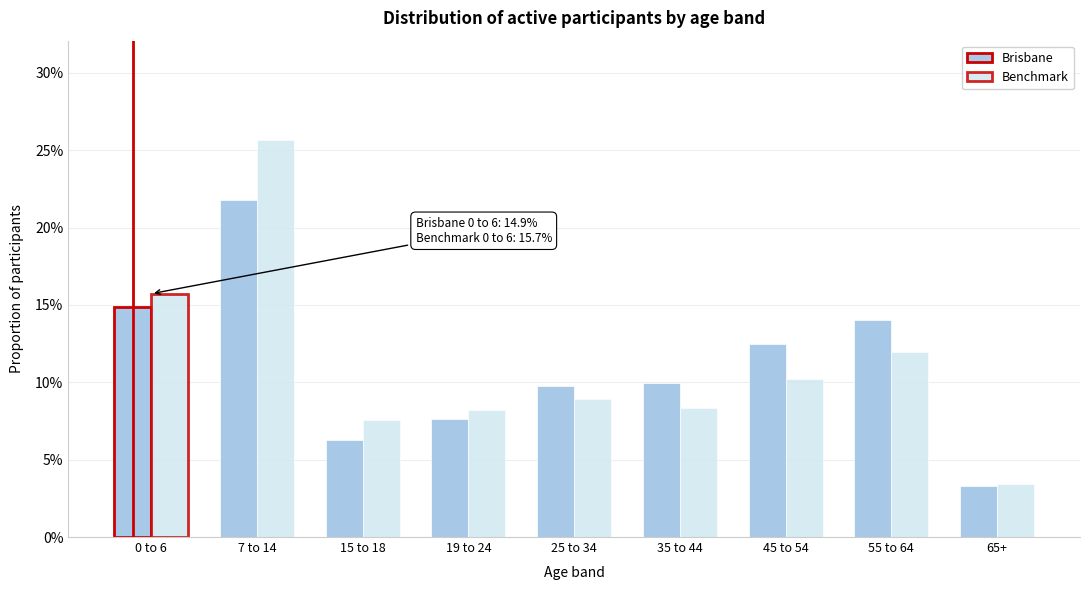

Are the bars horizontal?

No